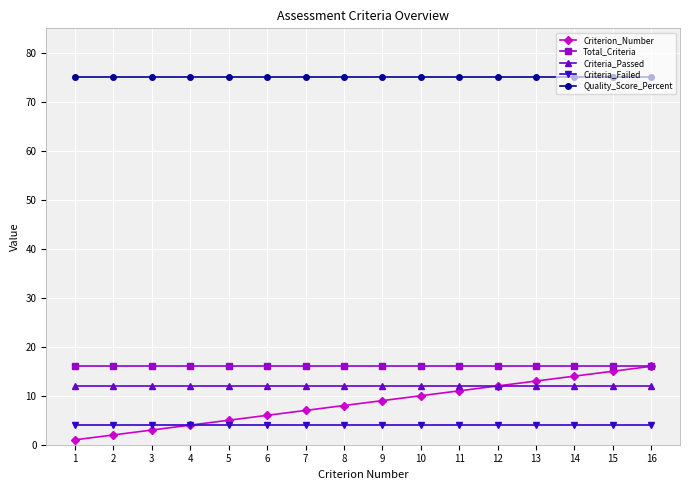

At how many categories does at least one series exceed 68?

16